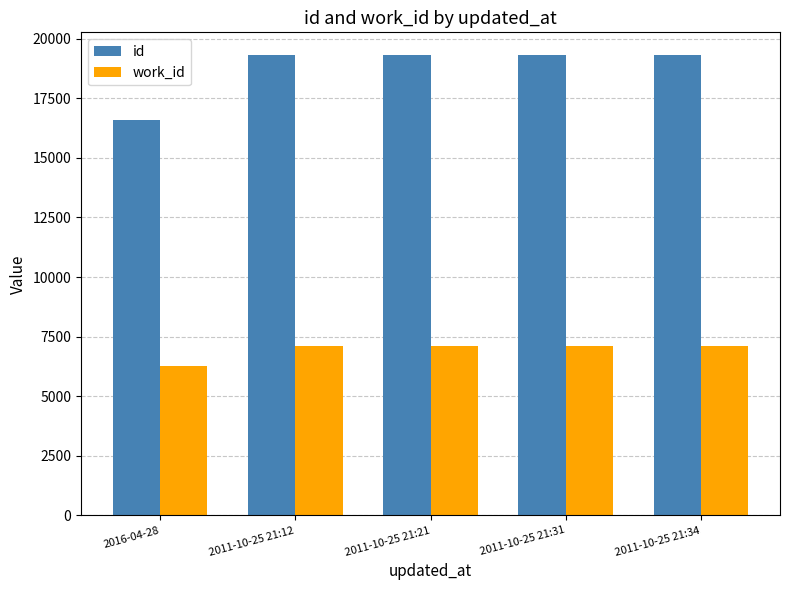

What is the label of the 4th bar from the left?

2011-10-25 21:31